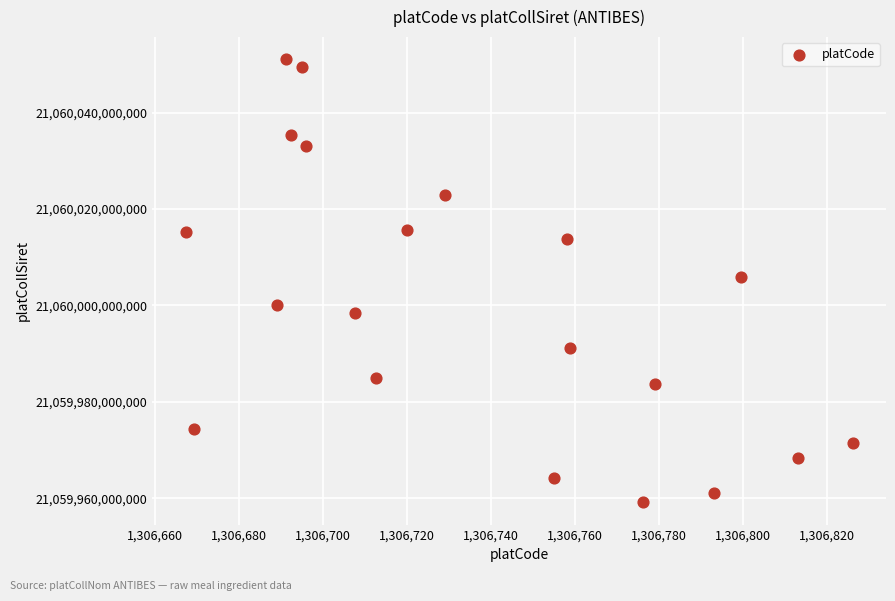

What is the range of X values (max minus min)?

158.9